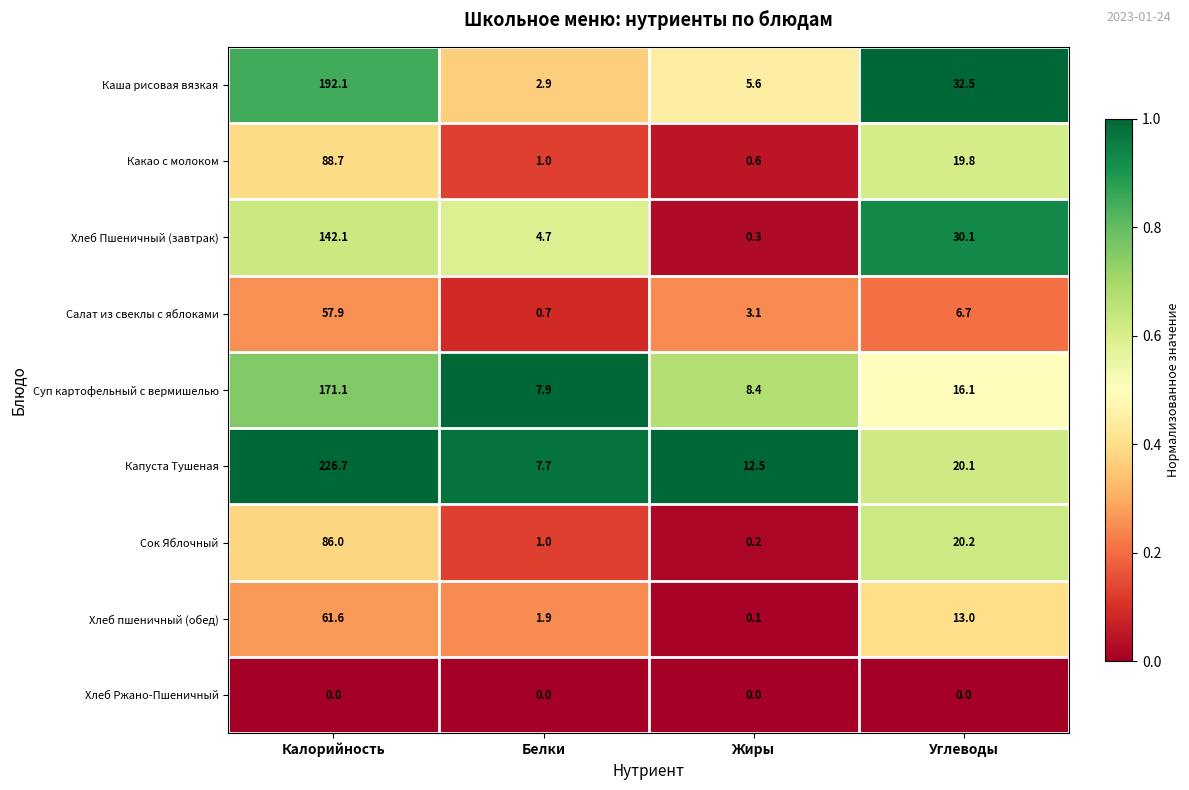

At which category is the sum across all series the highest?

Калорийность